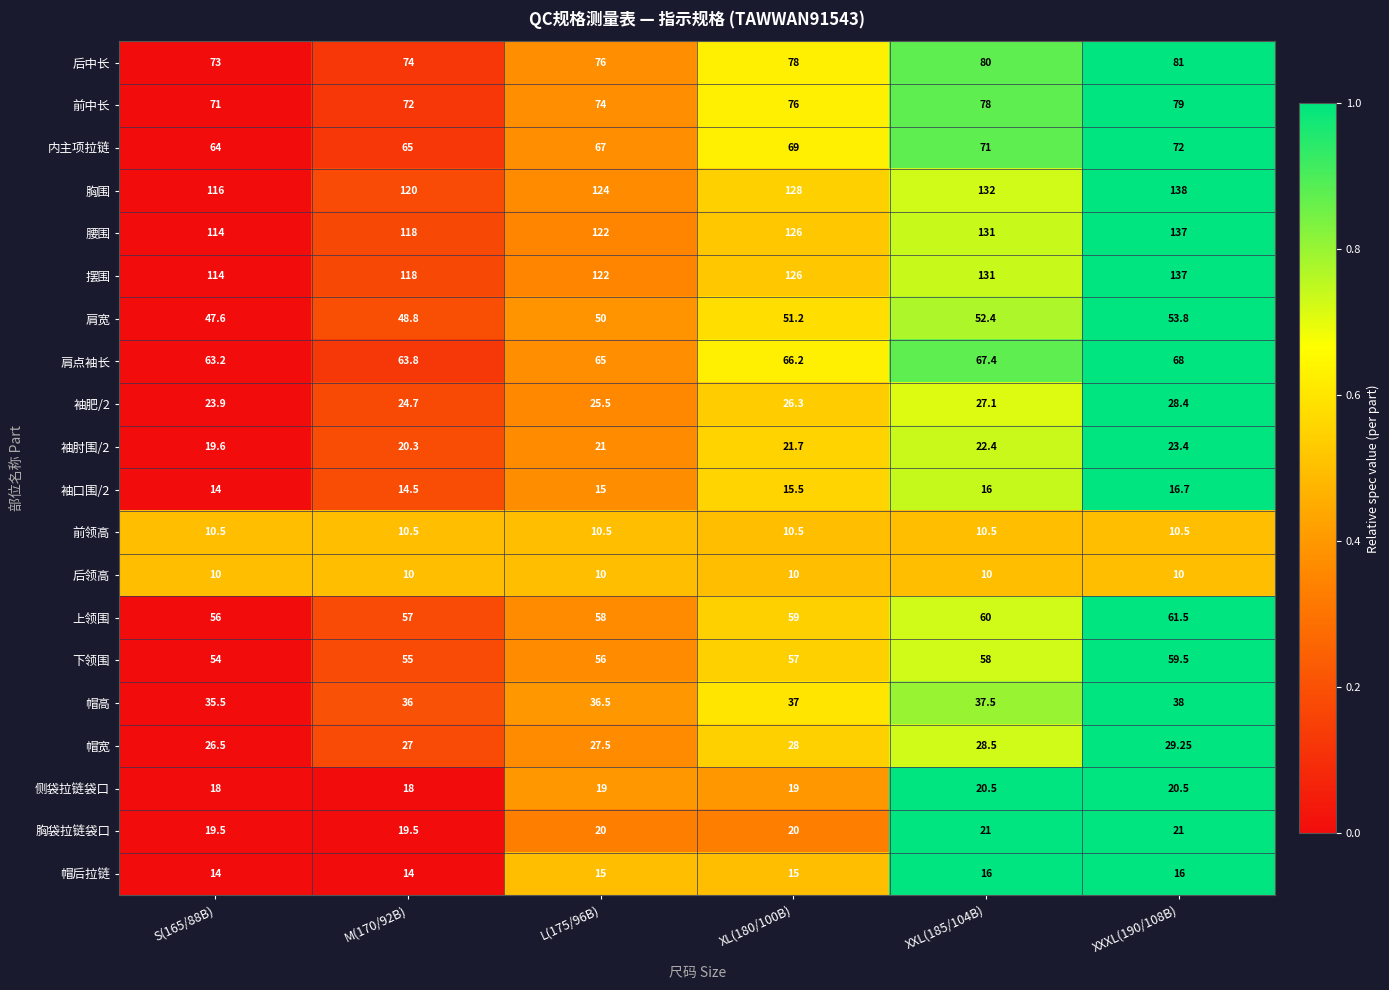

Is the value of 前中长 at L(175/96B) greater than the value of 摆围 at XXXL(190/108B)?

No